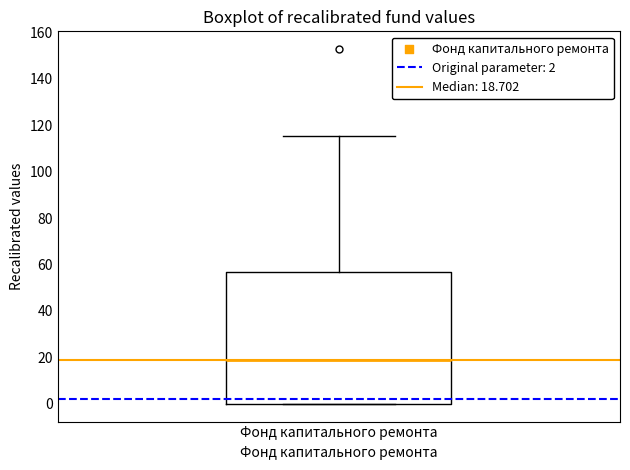

Transcribe this box plot: give where the median line is, the range the box spans, and where the two whiskers end, as read against the y-axis. The values are not printed on the chart, so give them approximately, as read against the axis.

median 18, box 0 to 56, whiskers 0 to 116